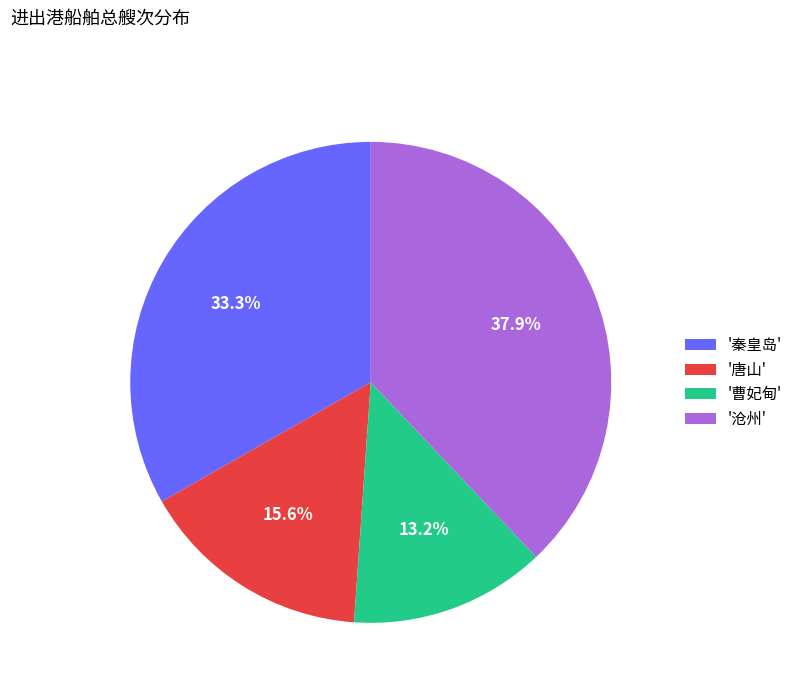

To the nearest percent, what is the average slice percentage?

25%